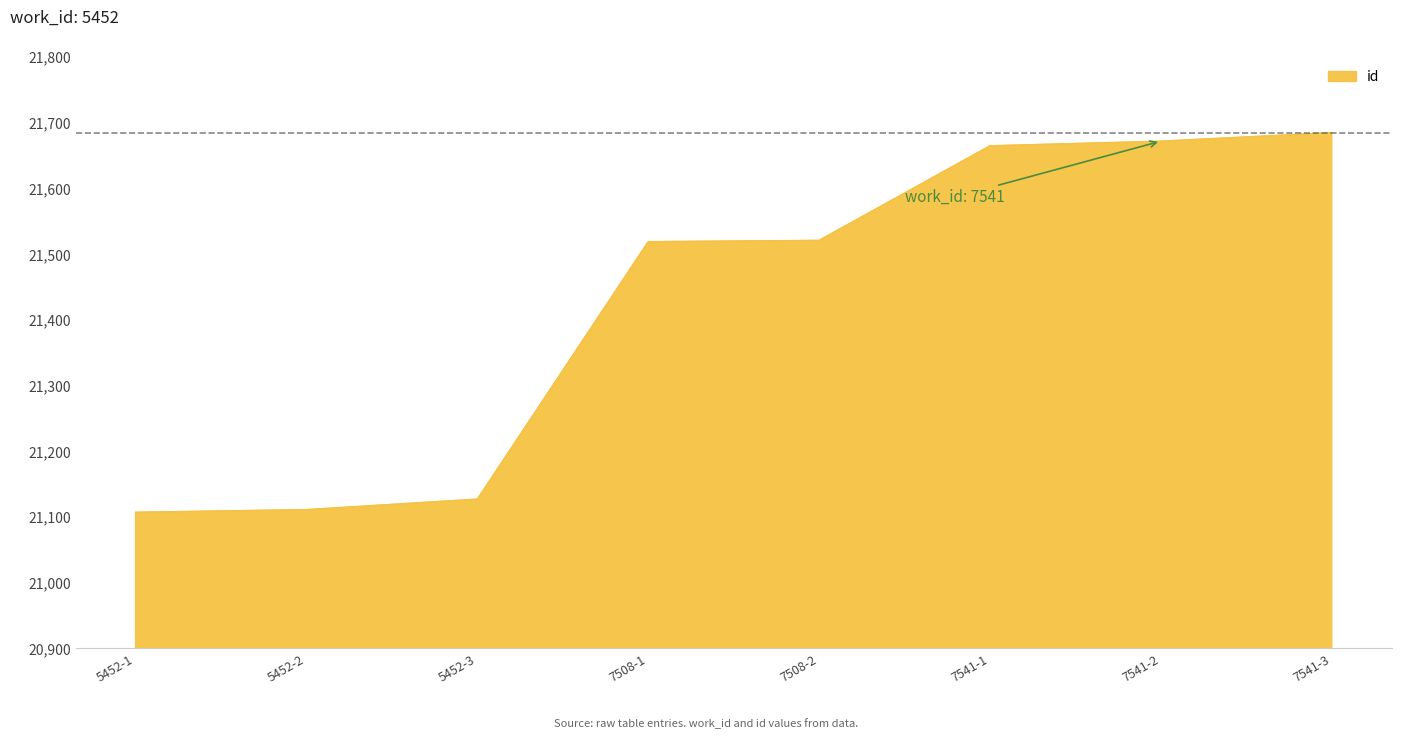

Which has a higher value, 7541-3 or 5452-2?

7541-3